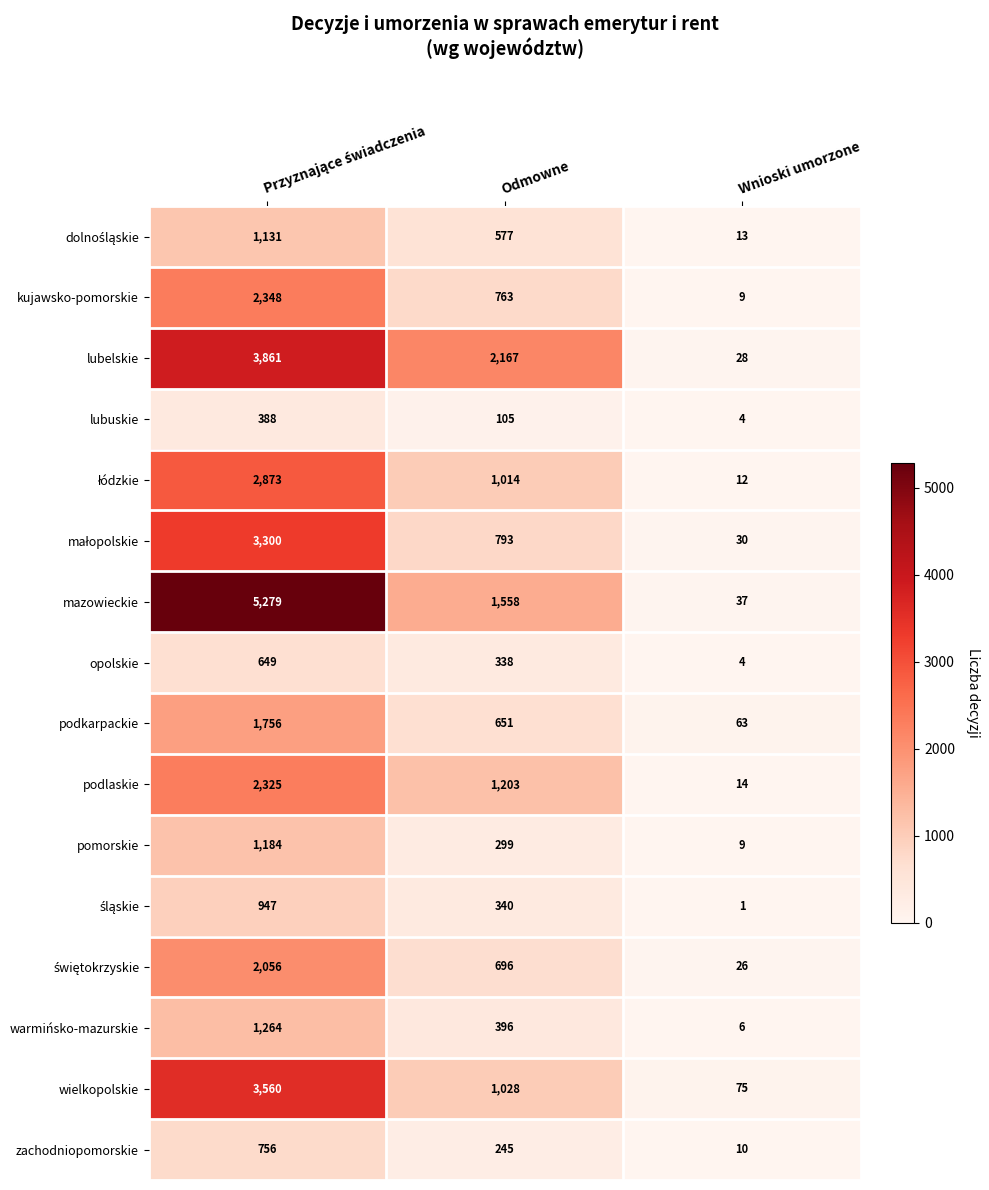

The podkarpackie series shows 107 at Wnioski umorzone. True or false?

False